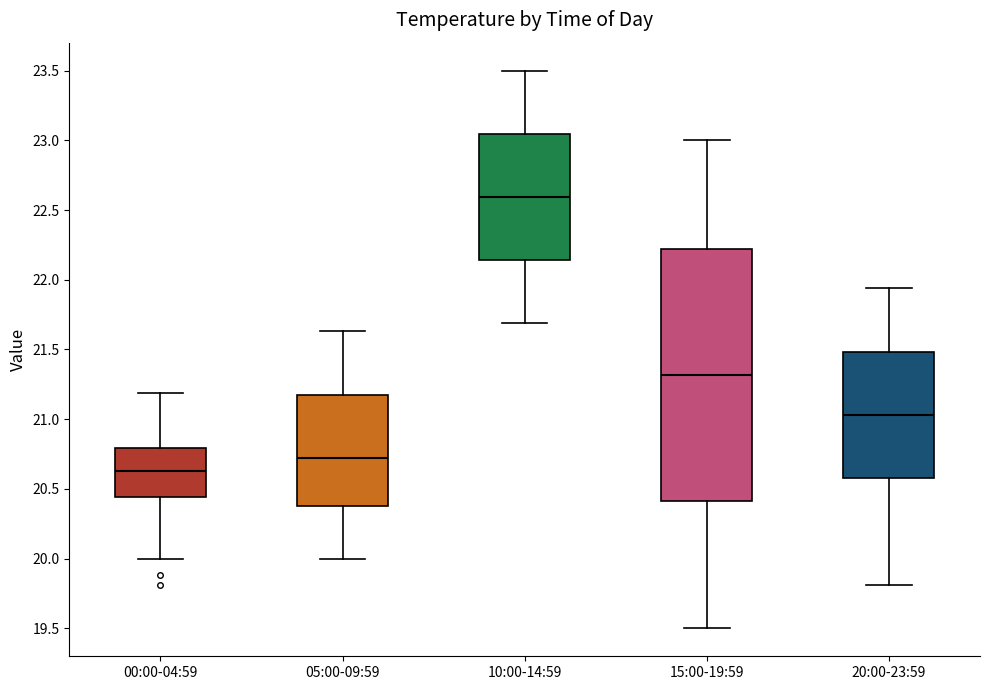

Reading left to right, read every box against the y-axis: the position of its median line, the range the box covers, and the ends of its whiskers. The values are not printed on the chart, so give them approximately, as read against the axis.

00:00-04:59: median 20.65, box 20.45 to 20.80, whiskers 20.00 to 21.20
05:00-09:59: median 20.70, box 20.40 to 21.20, whiskers 20.00 to 21.65
10:00-14:59: median 22.60, box 22.15 to 23.05, whiskers 21.70 to 23.50
15:00-19:59: median 21.30, box 20.40 to 22.20, whiskers 19.50 to 23.00
20:00-23:59: median 21.05, box 20.60 to 21.50, whiskers 19.80 to 21.95